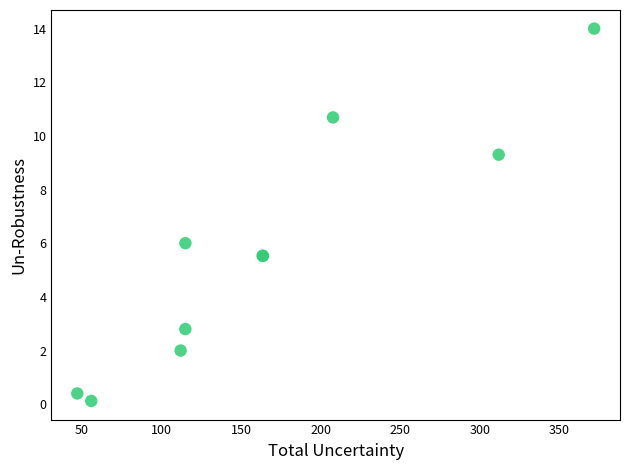

What Y value in the scatter plot is closest to 7?

6.0